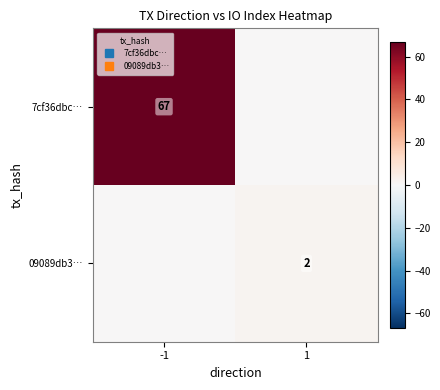

Which category has the highest value across all series?

-1